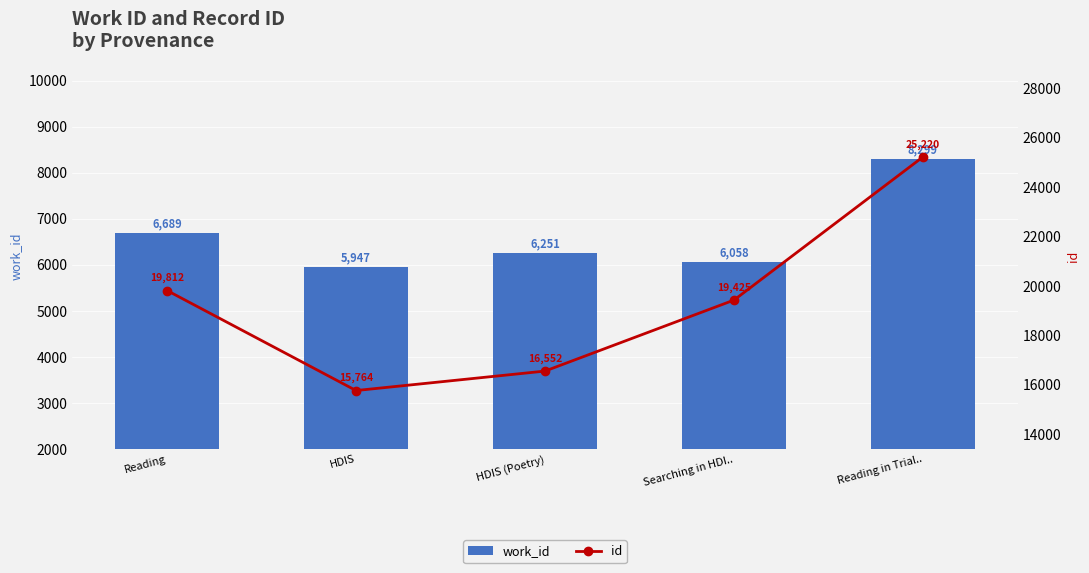

What position from the right is HDIS?

4